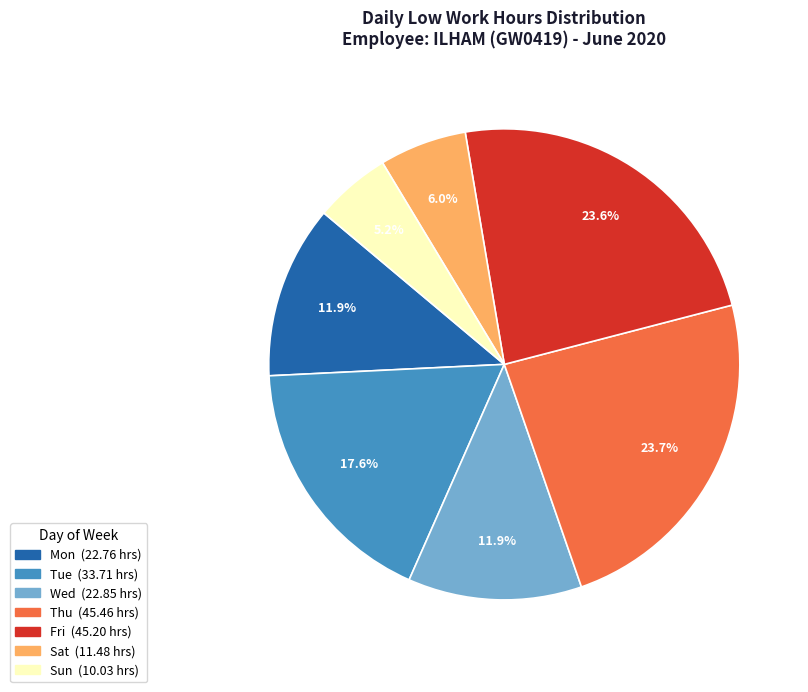

Is there any slice that represents more than half of the pie?

No